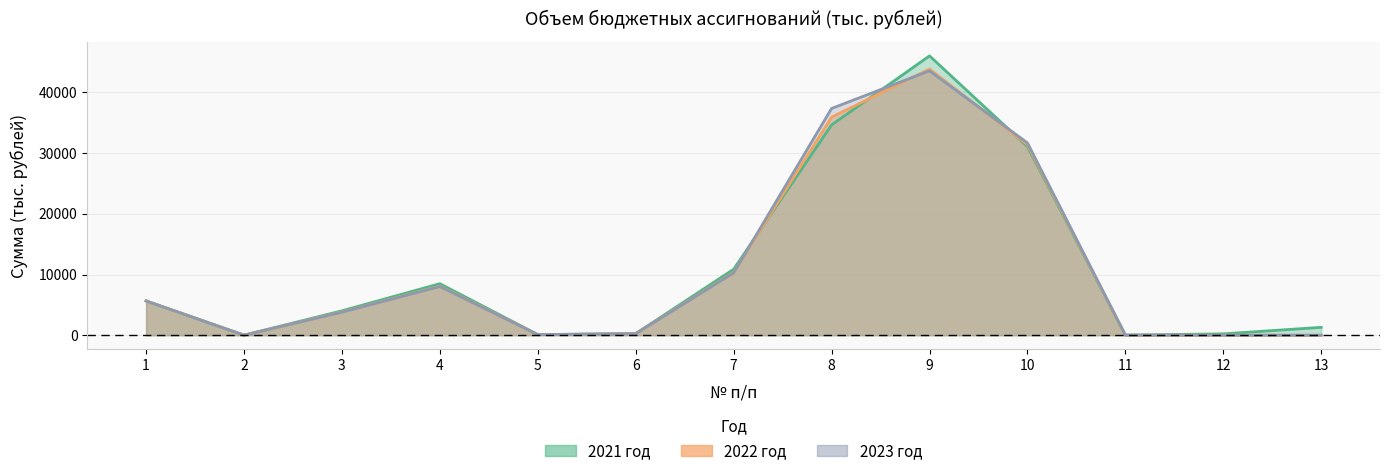

Which has a higher value, 12 or 9?

9